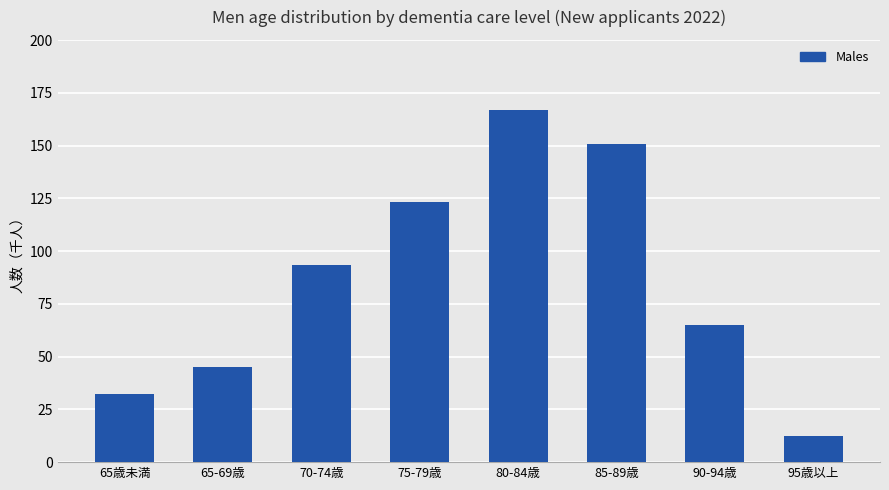

Does the chart contain any negative values?

No